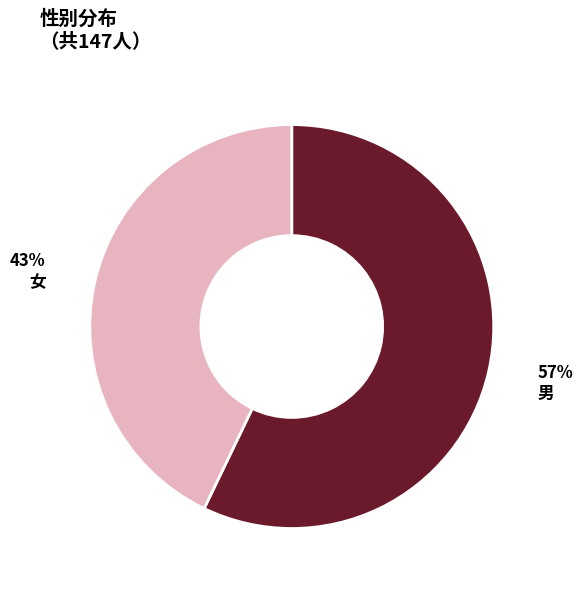

To the nearest percent, what is the difference between the largest and smallest slice percentages?

14%